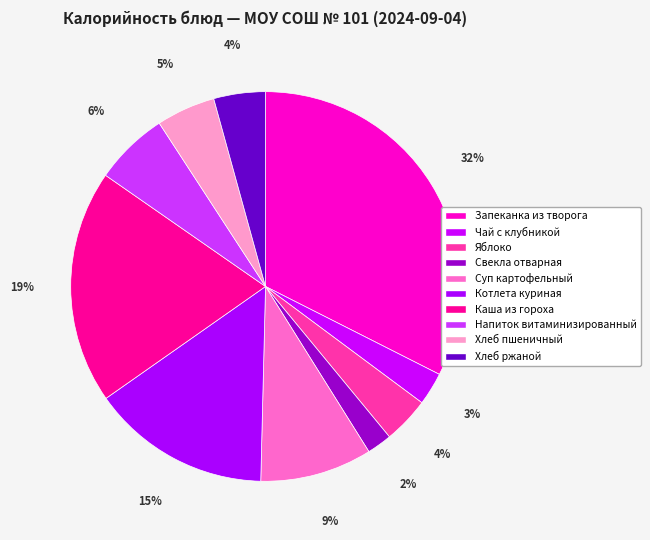

Which slice is the largest?

Запеканка из творога